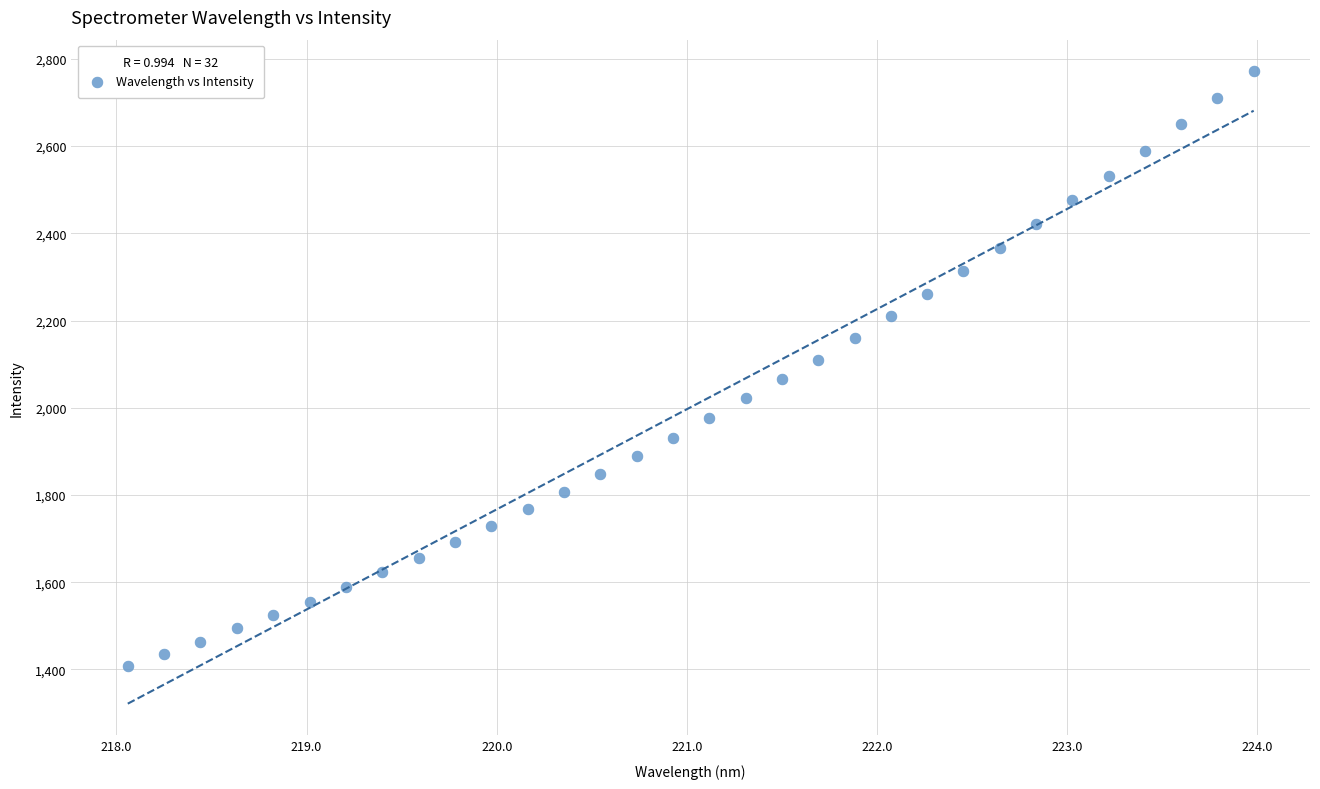

What is the range of X values (max minus min)?

5.9